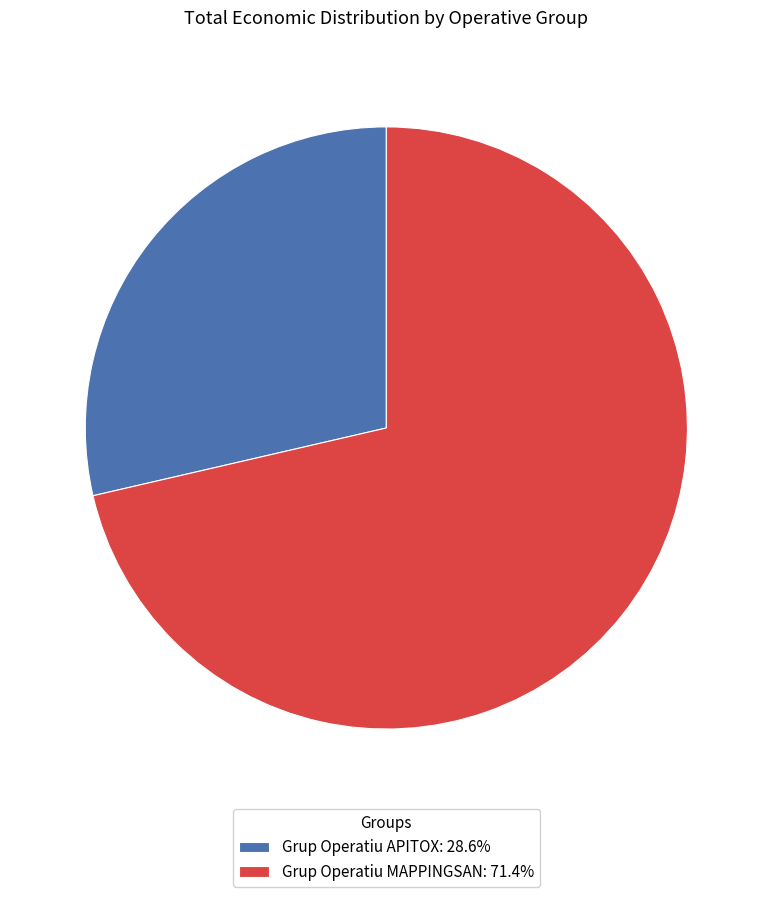

Is there a majority slice in this chart?

Yes